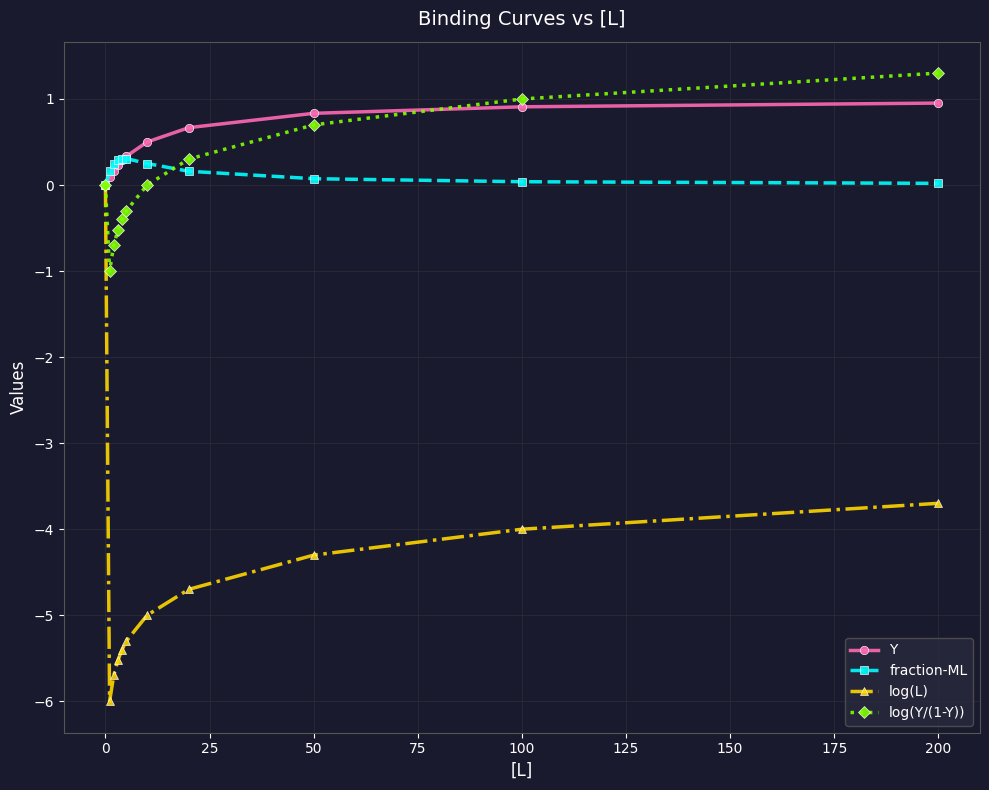

Which series has the largest range (max minus min)?

log(L)